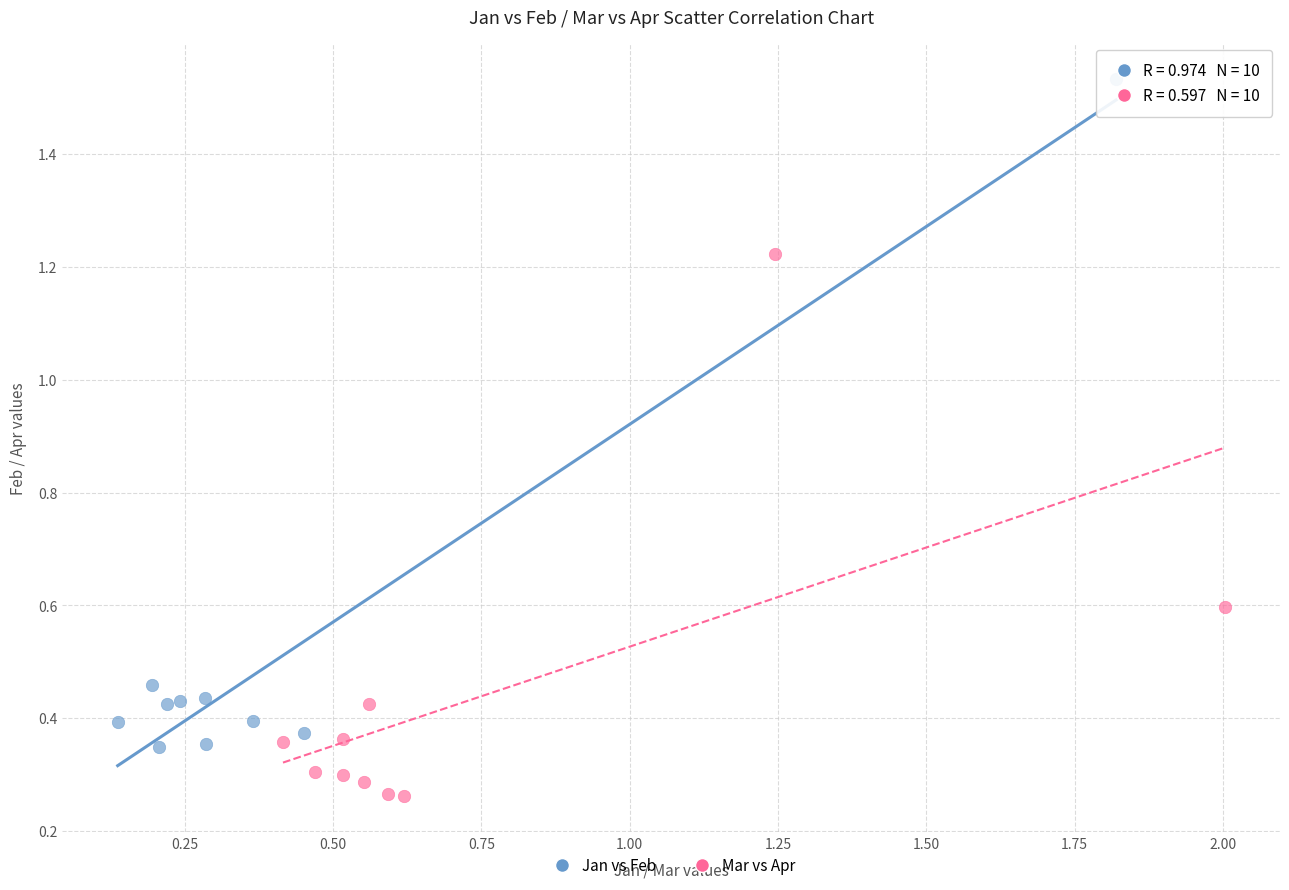

Which series contains the lowest Y value?

Mar vs Apr